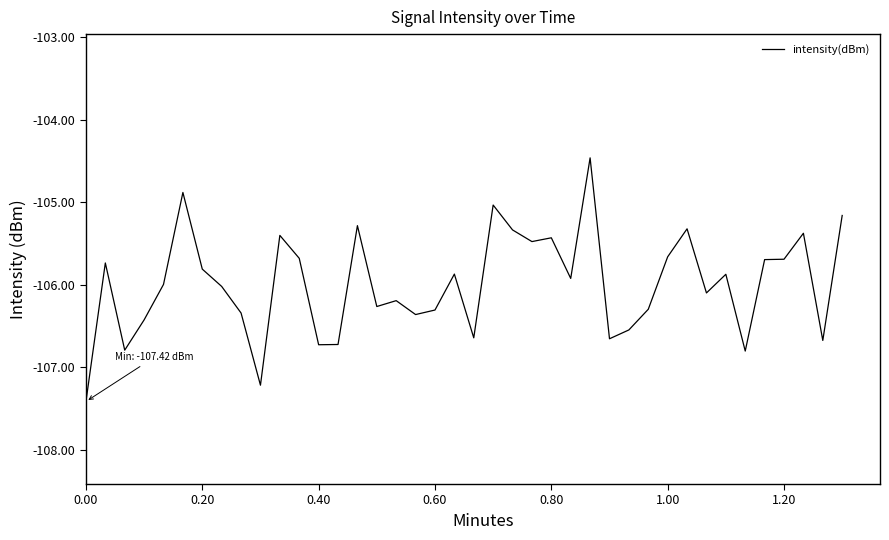

What is the maximum value shown in the chart?

-104.5